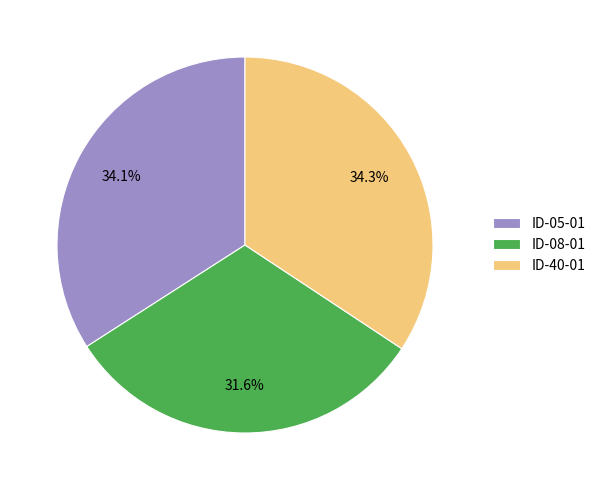

The ID-05-01 slice represents 34% of the pie. True or false?

True